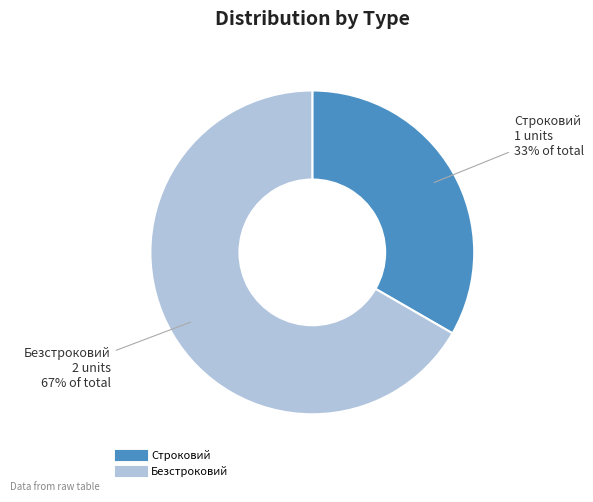

What is the largest slice in the pie chart?

Безстроковий